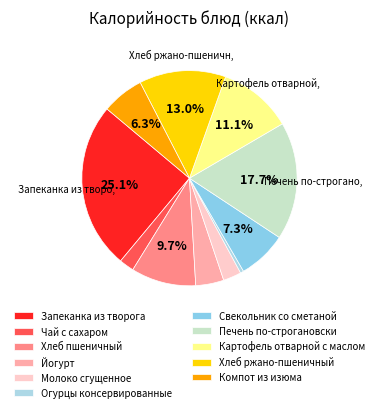

How many segments does this pie chart have?

11